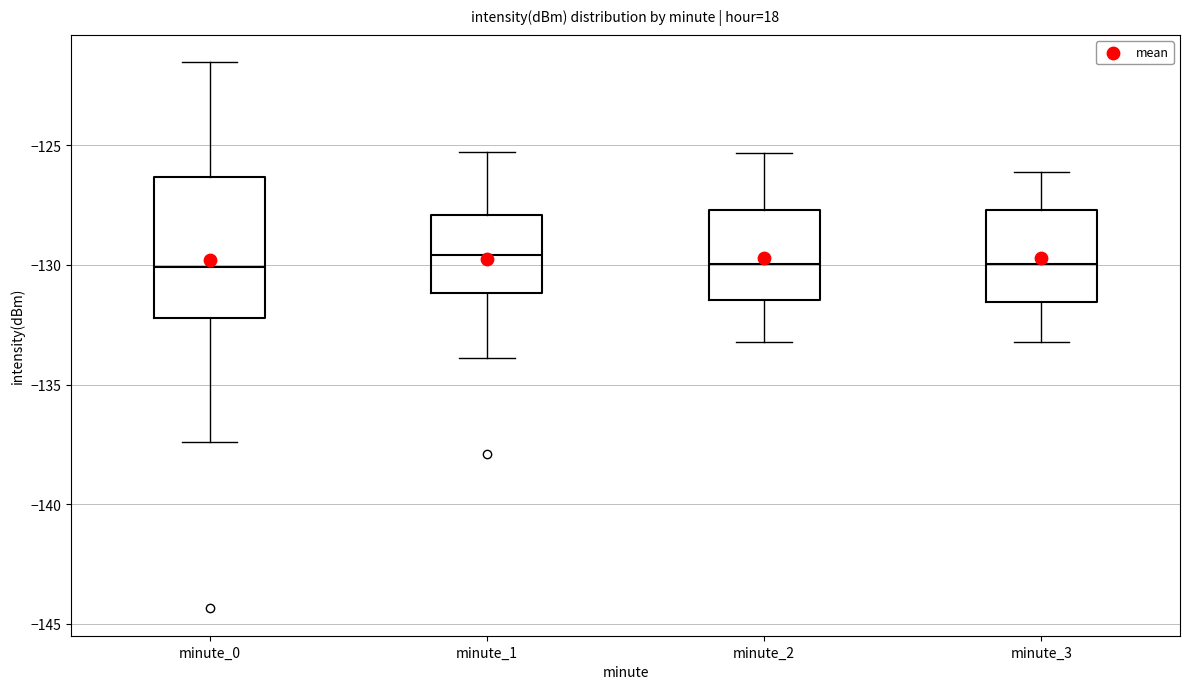

Where is the upper edge of the box for minute_0 on the y-axis? The values are not printed on the chart, so give them approximately, as read against the axis.

-126.5